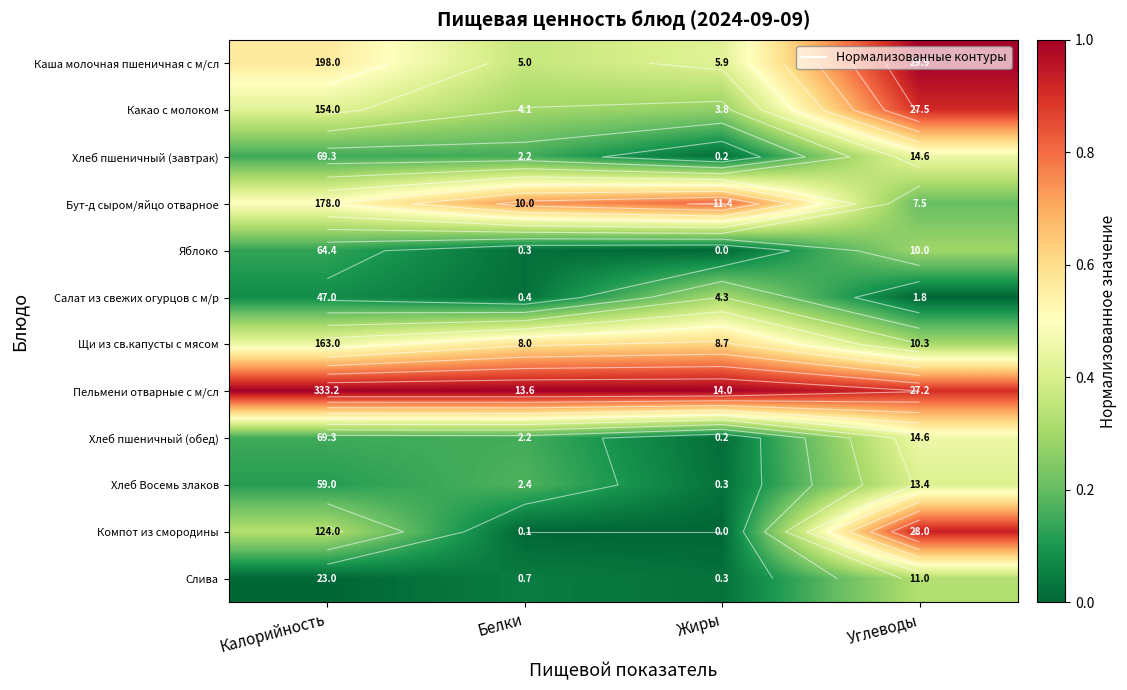

Rank the series by their maximum value, from lowest to highest.

Яблоко, Салат из свежих огурцов с м/р, Слива, Хлеб Восемь злаков, Хлеб пшеничный (завтрак), Хлеб пшеничный (обед), Щи из св.капусты с мясом, Бут-д сыром/яйцо отварное, Какао с молоком, Компот из смородины, Каша молочная пшеничная с м/сл, Пельмени отварные с м/сл